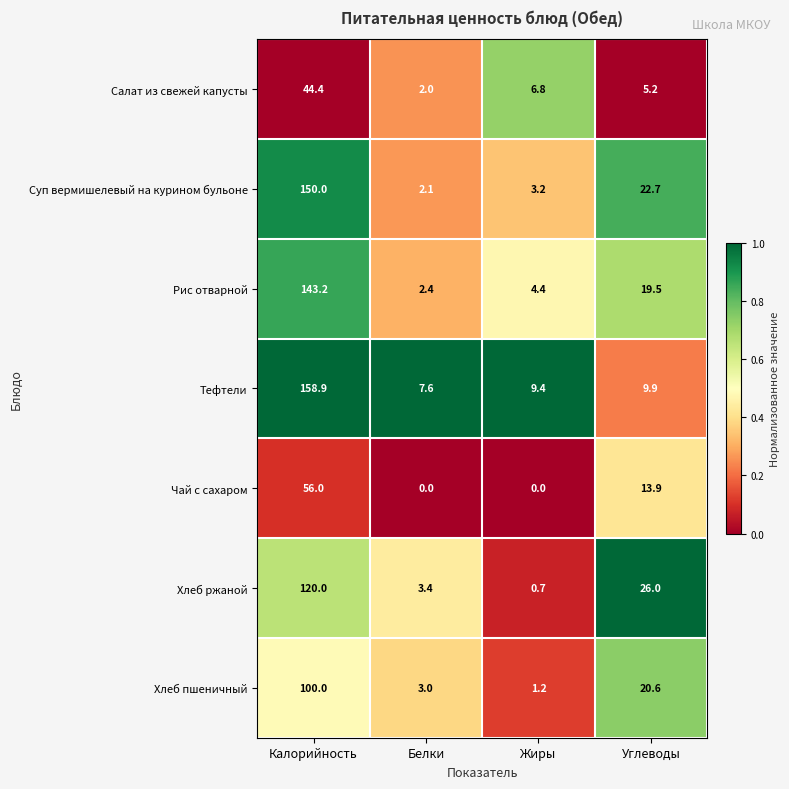

Is it true that Тефтели equals 5.1 at Белки?

False